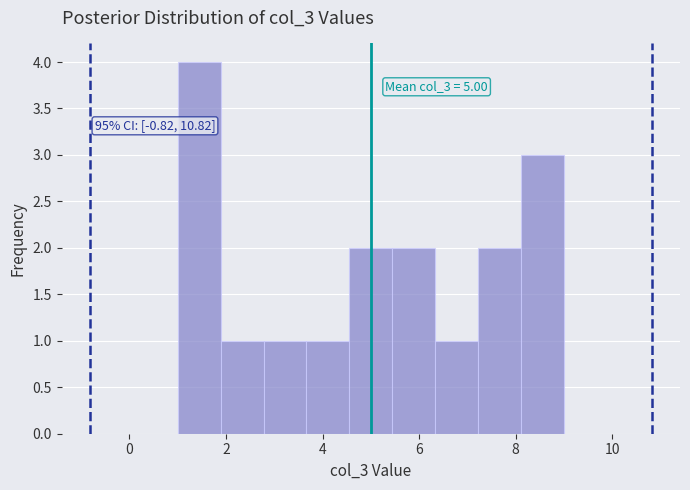

Which range on the x-axis has the tallest bar?

1.0 to 1.8